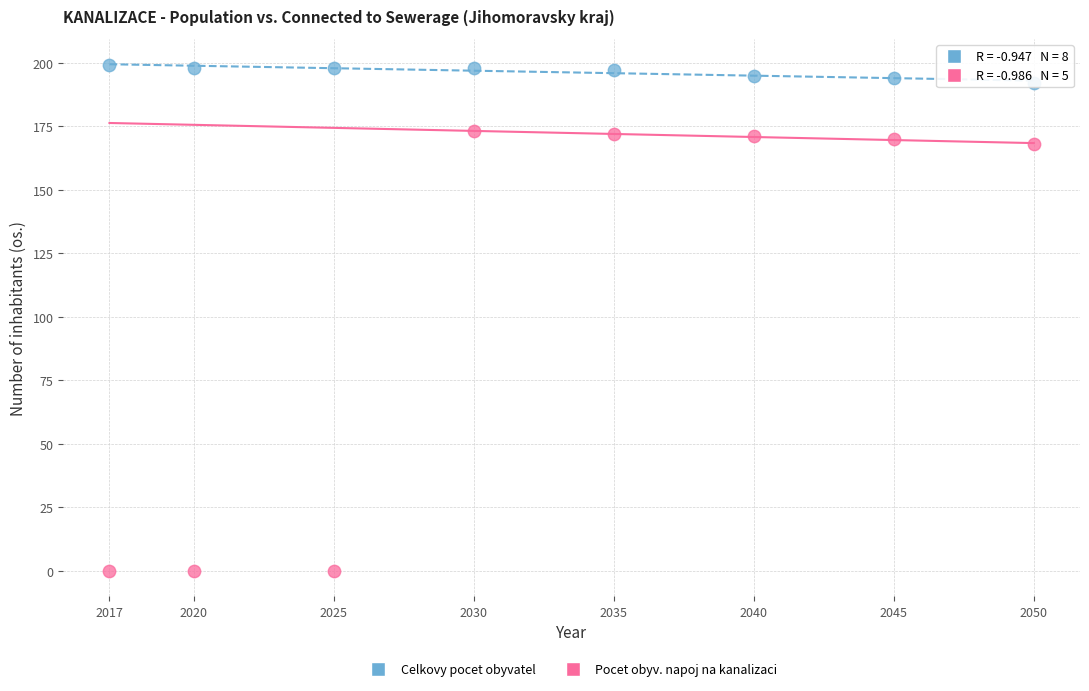

What are all the series names shown in the legend?

Celkovy pocet obyvatel, Pocet obyv. napoj na kanalizaci